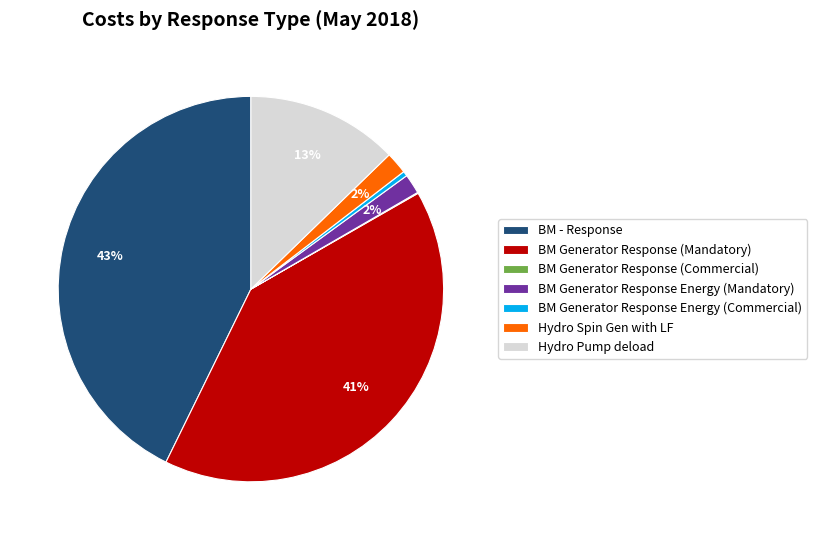

What is the largest slice in the pie chart?

BM - Response